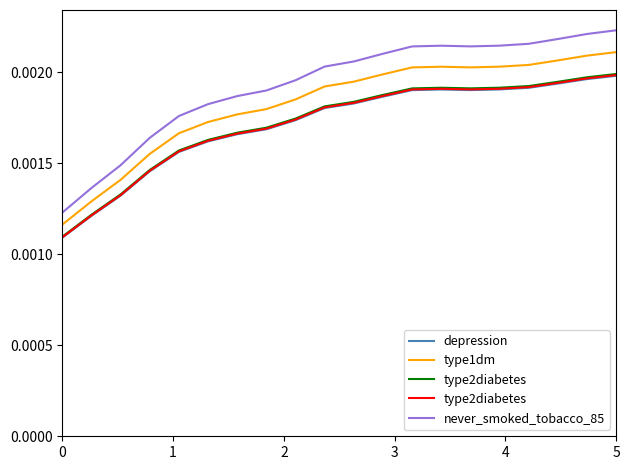

True or false: never_smoked_tobacco_85 and type1dm cross at least once.

False